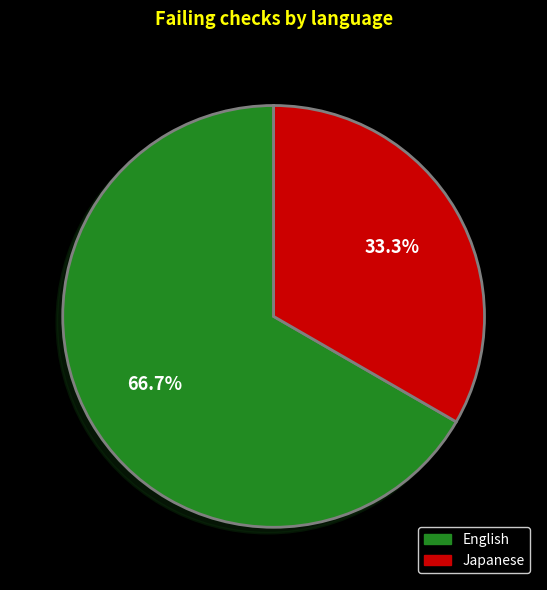

To the nearest percent, what is the difference between the largest and smallest slice percentages?

33%